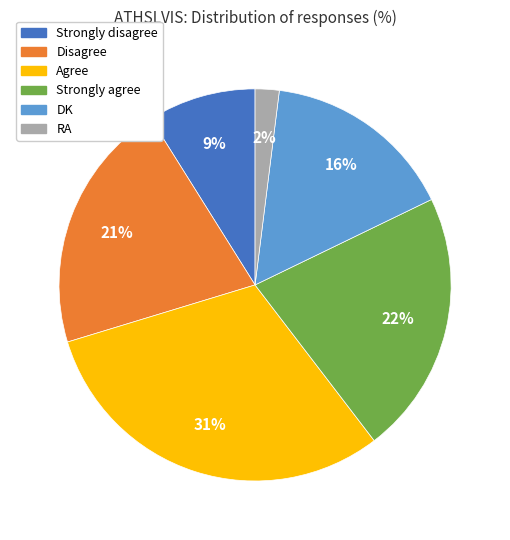

What is the ratio of the value at Strongly agree to the value at Disagree?

1.0